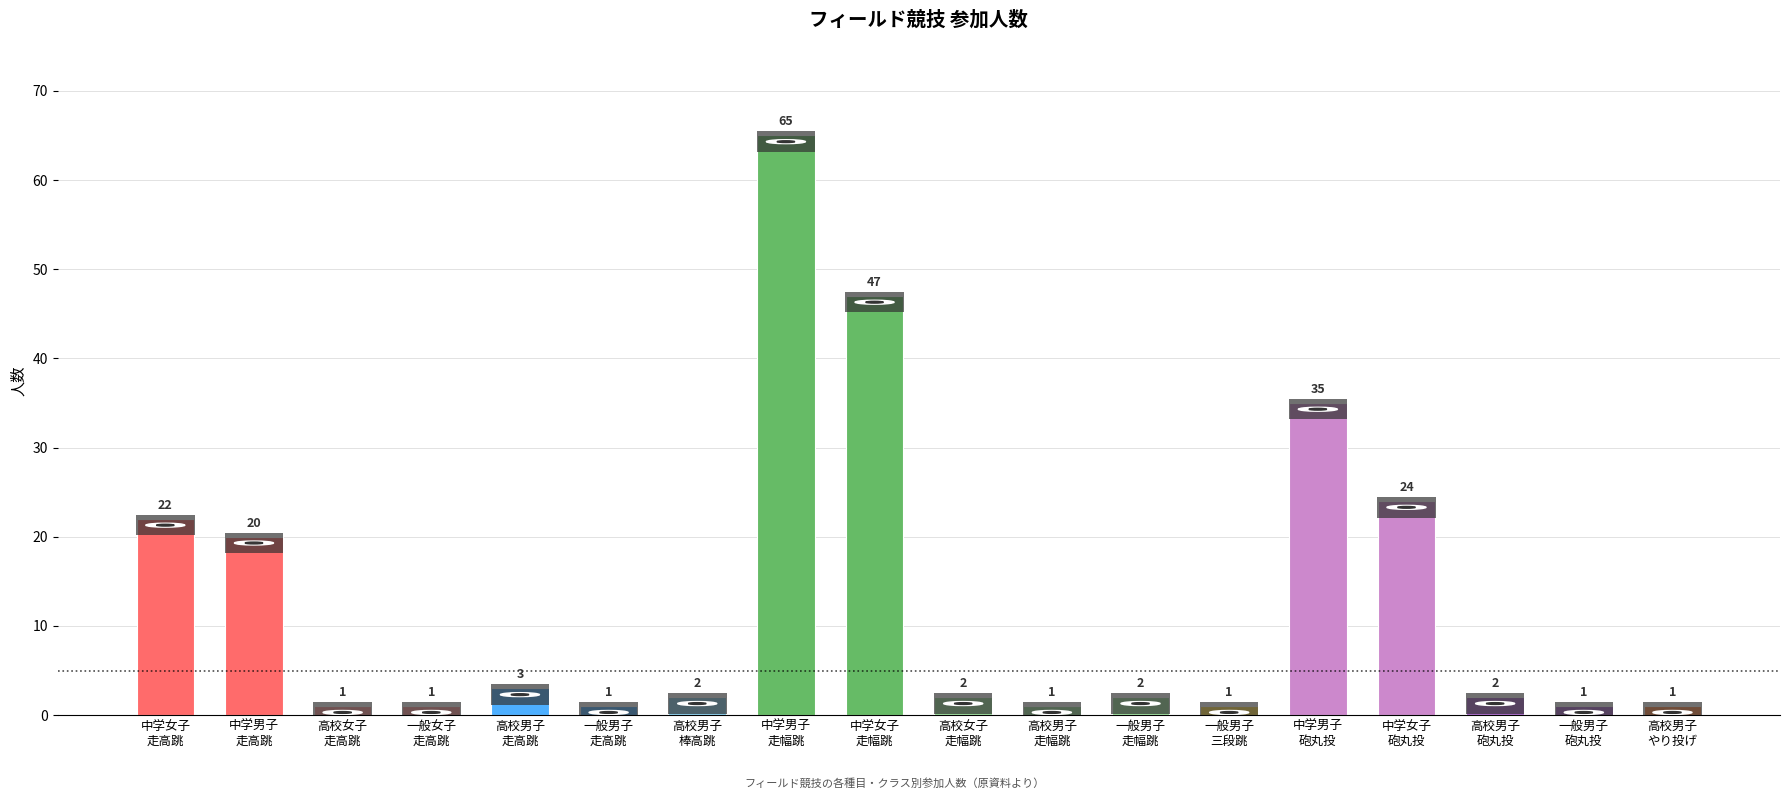

Reading left to right, what are all the values shown in this chart?

22	20	1	1	3	1	2	65	47	2	1	2	1	35	24	2	1	1